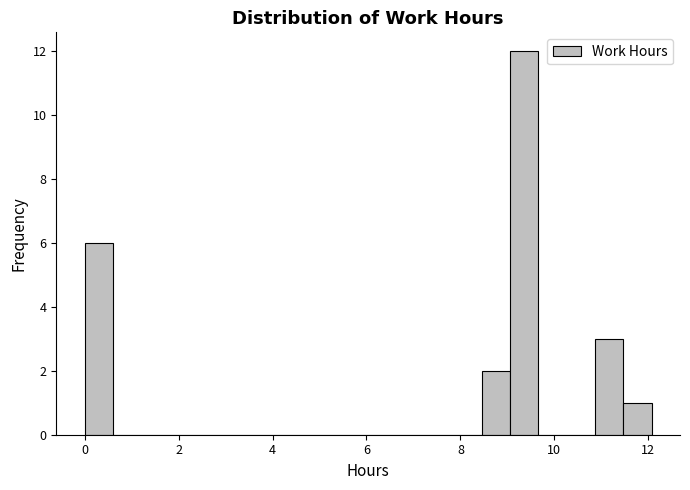

Read against the x-axis, roughly where is the centre of the tallest bar?

9.4